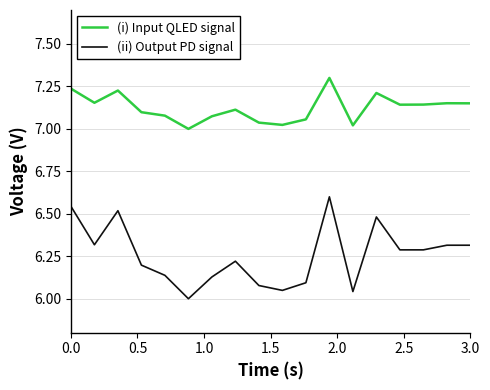

Which series has the largest total across all categories?

(i) Input QLED signal